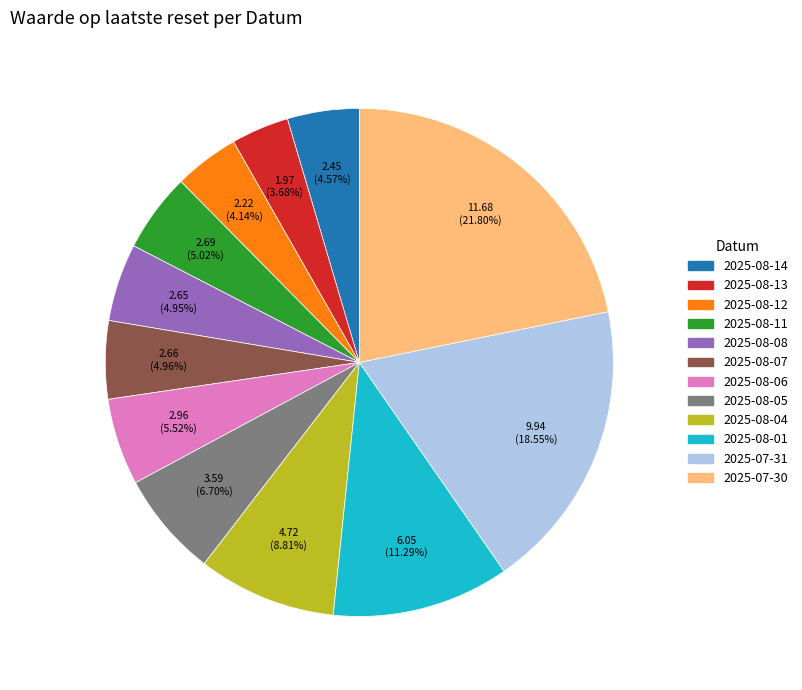

Does any single category account for the majority?

No